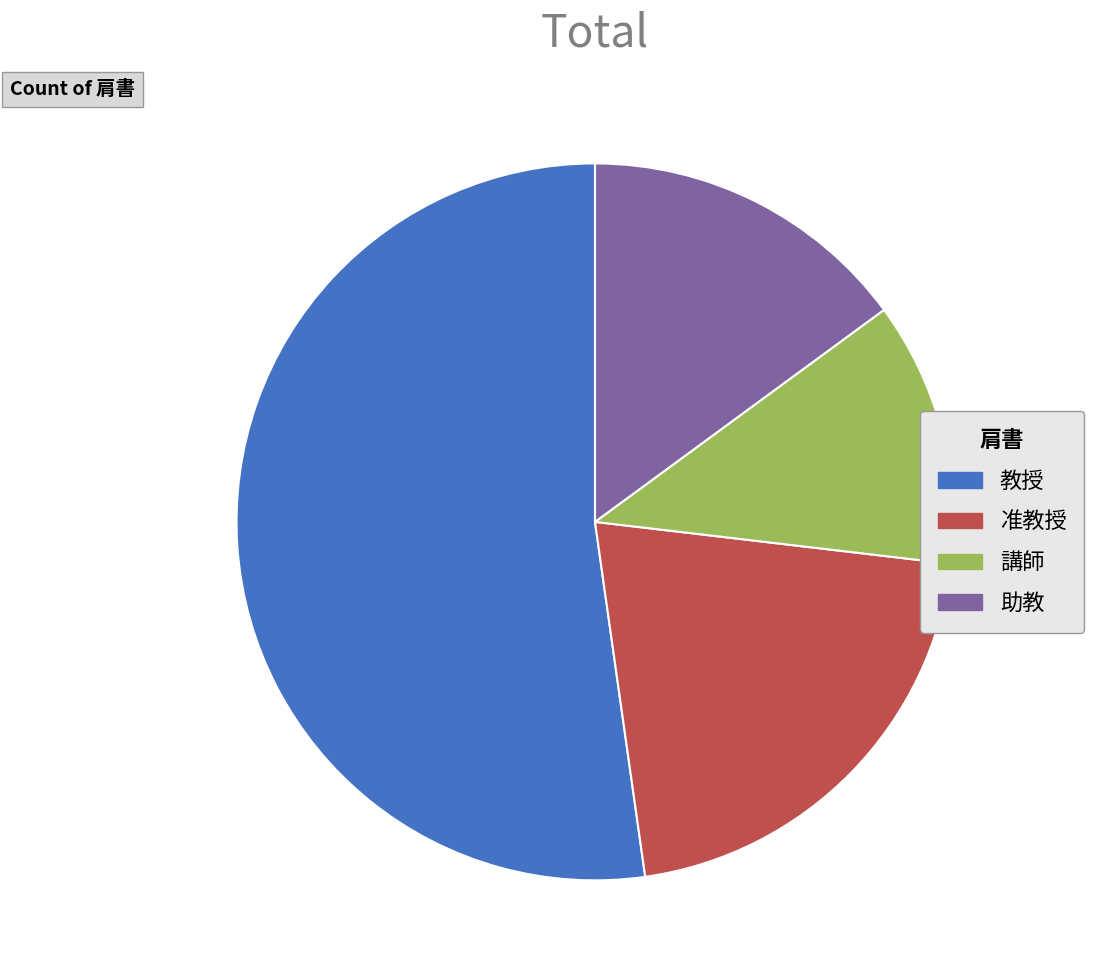

What is the smallest slice in the pie chart?

講師